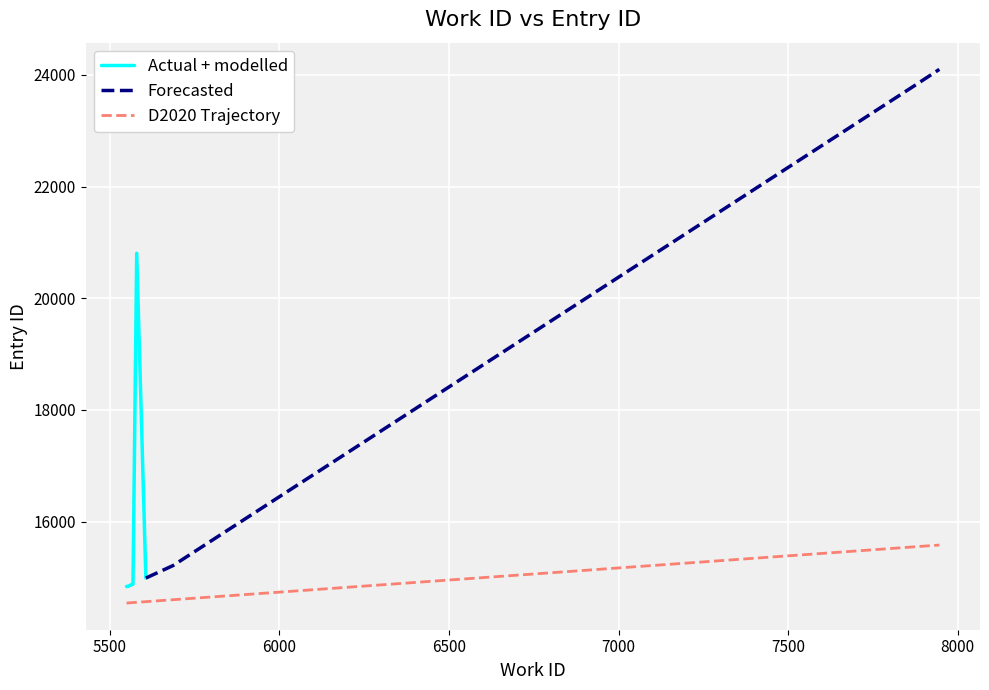

Which category has the highest value across all series?

7946